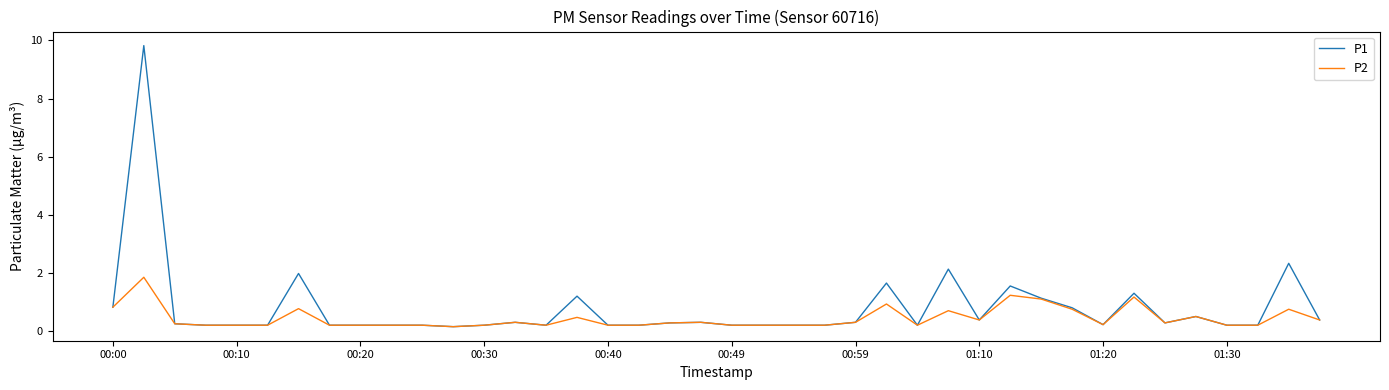

What is the highest value of the P2 series?

1.9